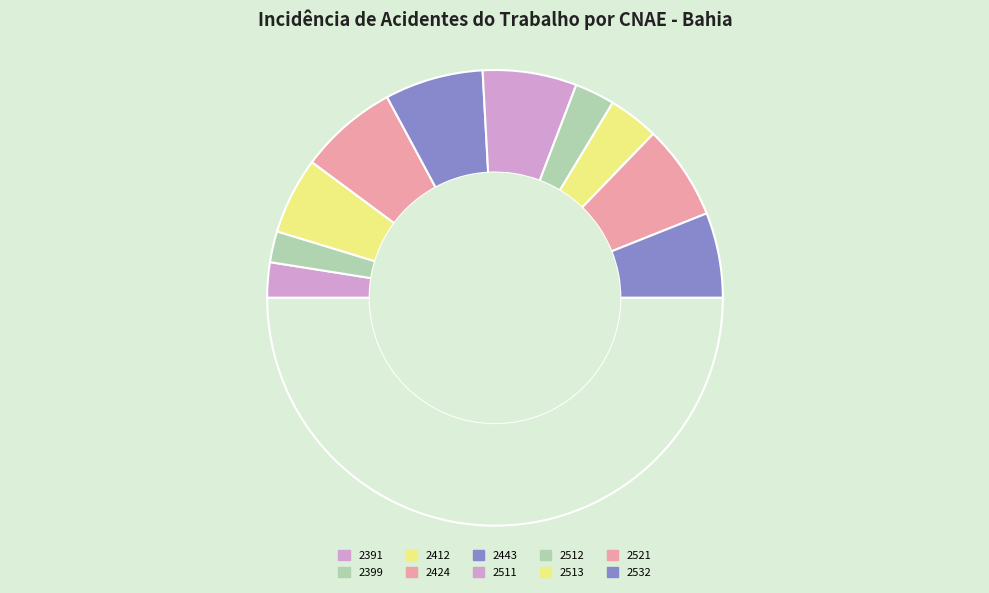

To the nearest percent, what is the average slice percentage?

10%